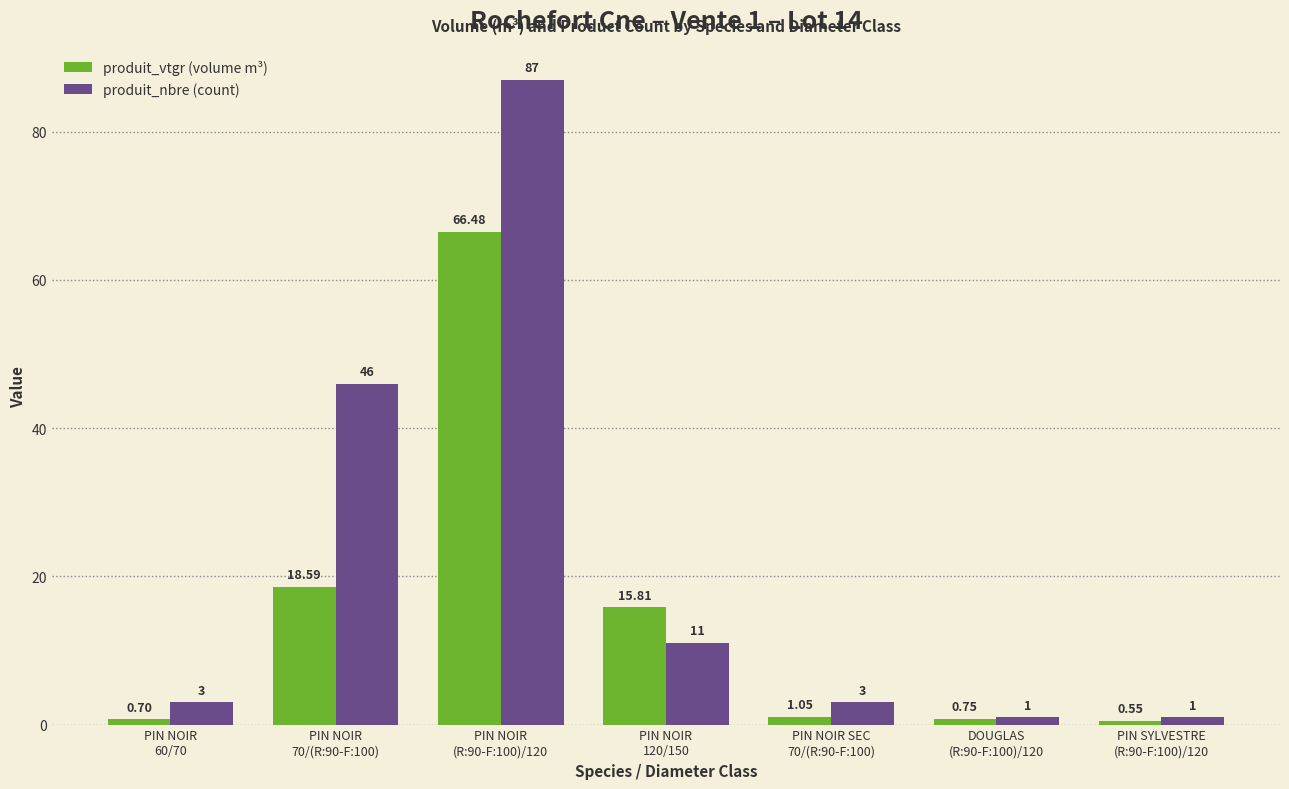

How many data points in produit_vtgr (volume m³) are less than 1?

3